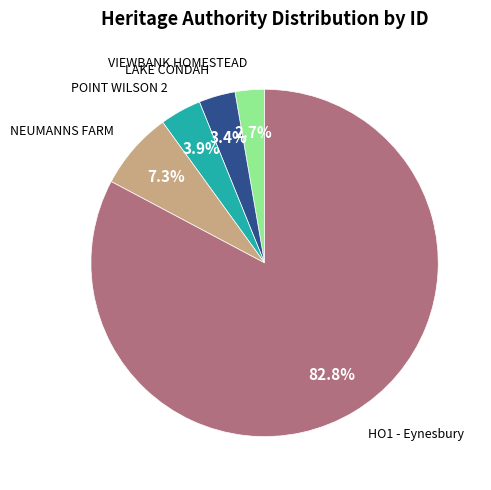

Does any single category account for the majority?

Yes